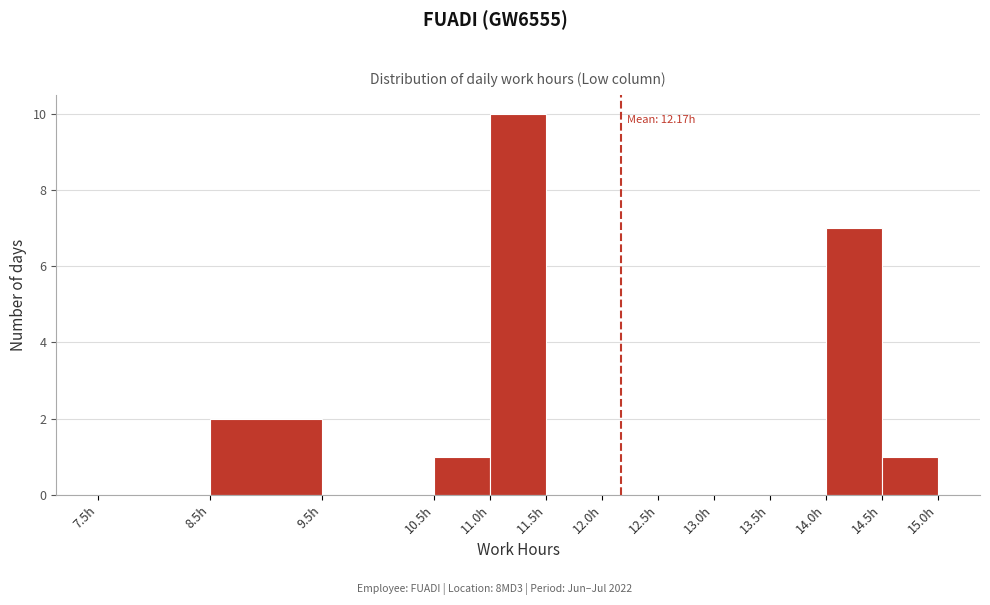

Over which range of the x-axis is the bar tallest?

11.0 to 11.5